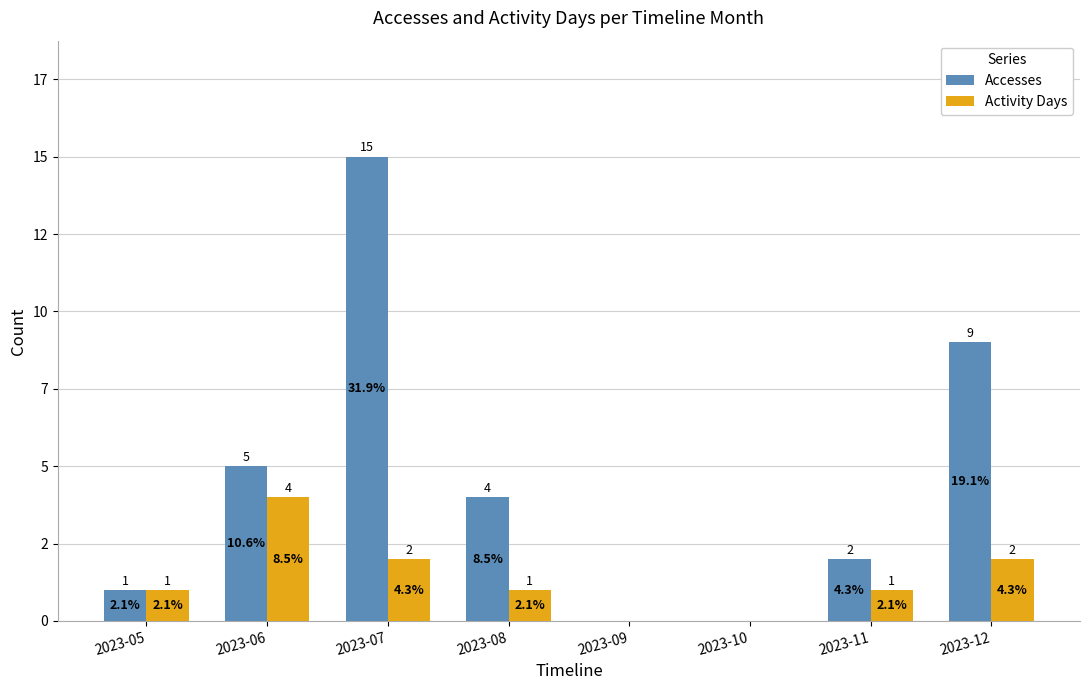

What is the spread (max minus min) of values at 2023-08?

3